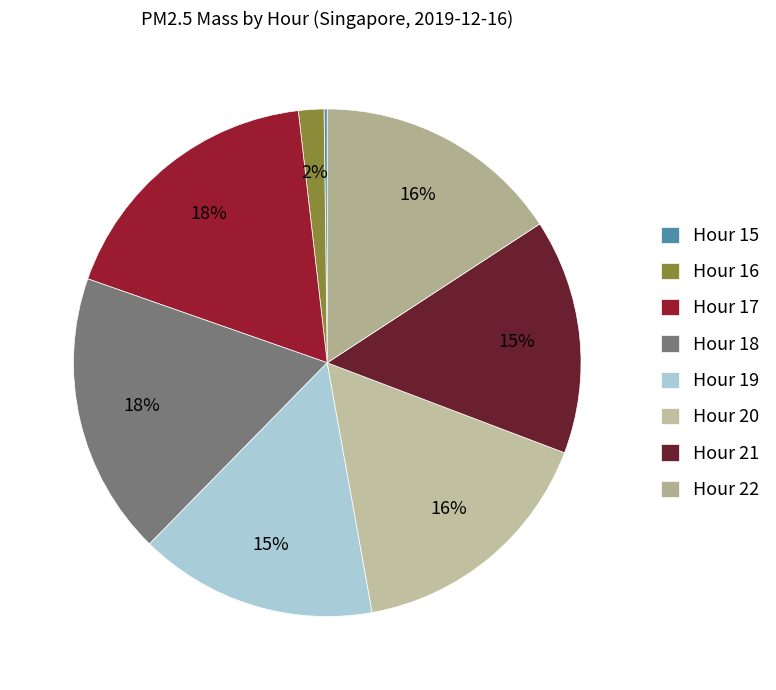

Rank the categories by value from highest to lowest.

Hour 18, Hour 17, Hour 20, Hour 22, Hour 19, Hour 21, Hour 16, Hour 15